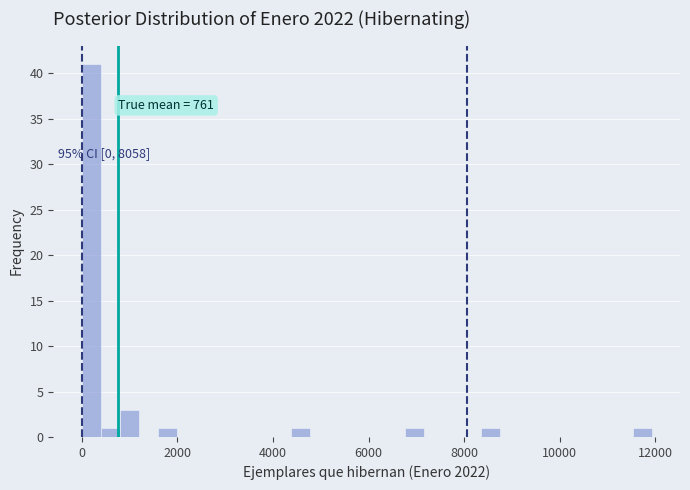

Read against the x-axis, roughly where is the centre of the tallest bar?

200